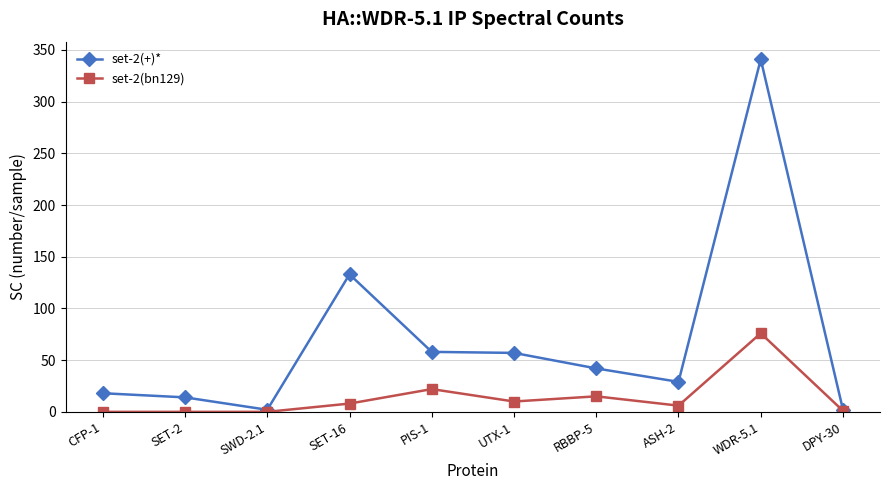

At which label is set-2(+)* closest to 171?

SET-16